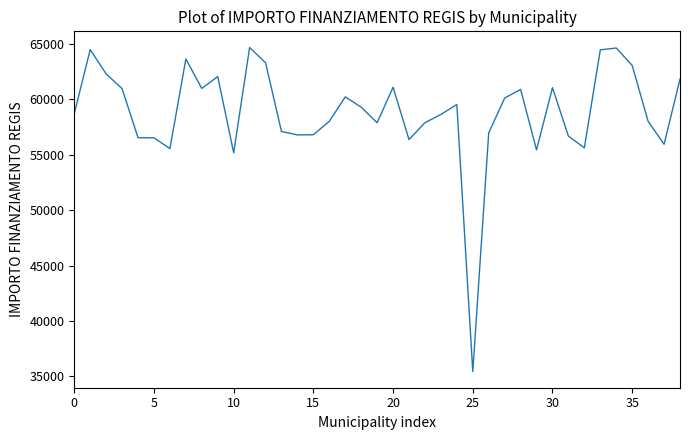

What is the difference between the maximum and minimum values?

29224.3